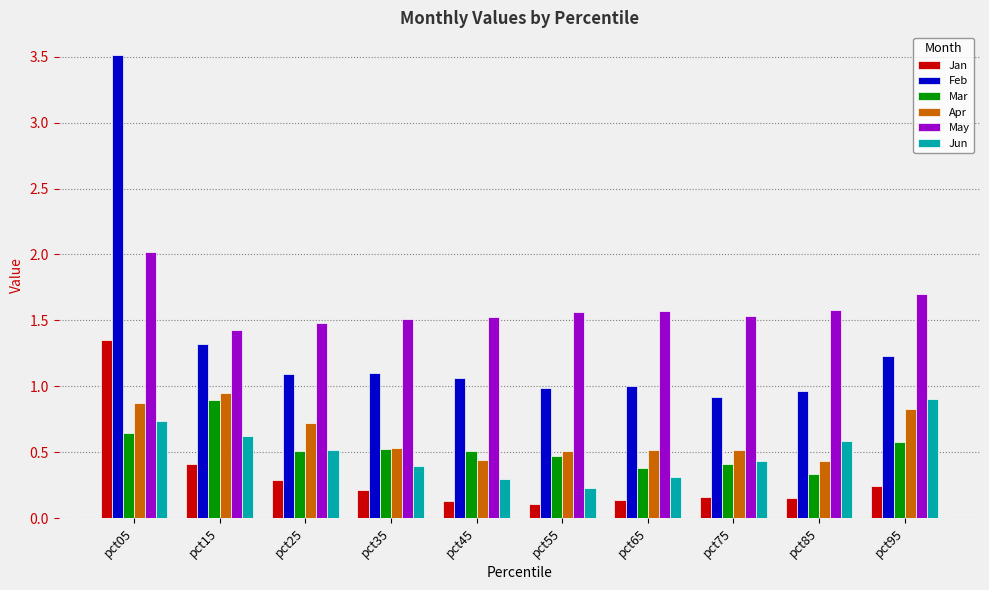

The Mar series shows 0.8 at pct95. True or false?

False